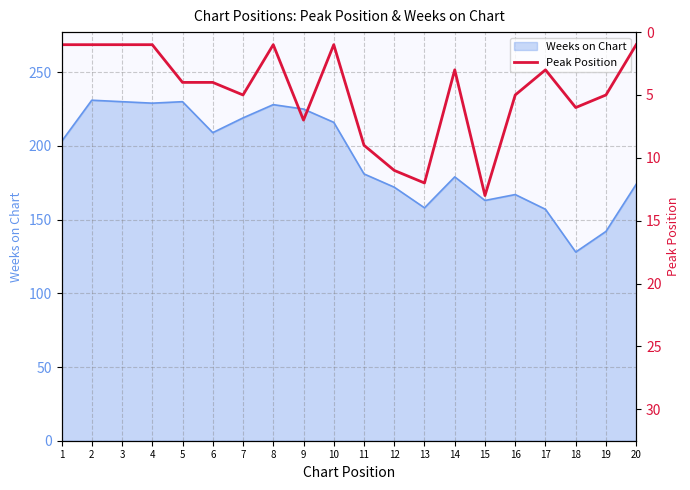

The Weeks on Chart series shows 235 at 17. True or false?

False